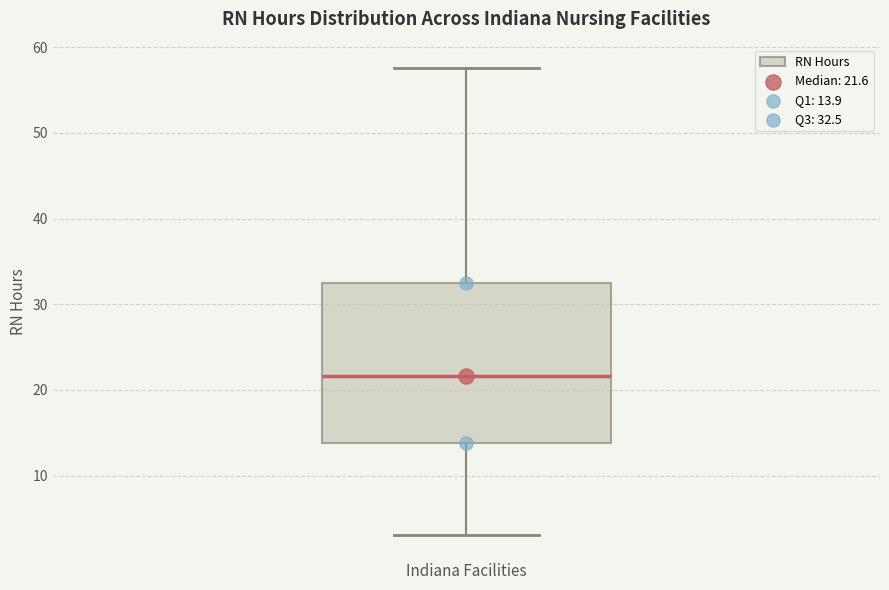

Transcribe this box plot: give where the median line is, the range the box spans, and where the two whiskers end, as read against the y-axis. The values are not printed on the chart, so give them approximately, as read against the axis.

median 22, box 14 to 32, whiskers 3 to 58